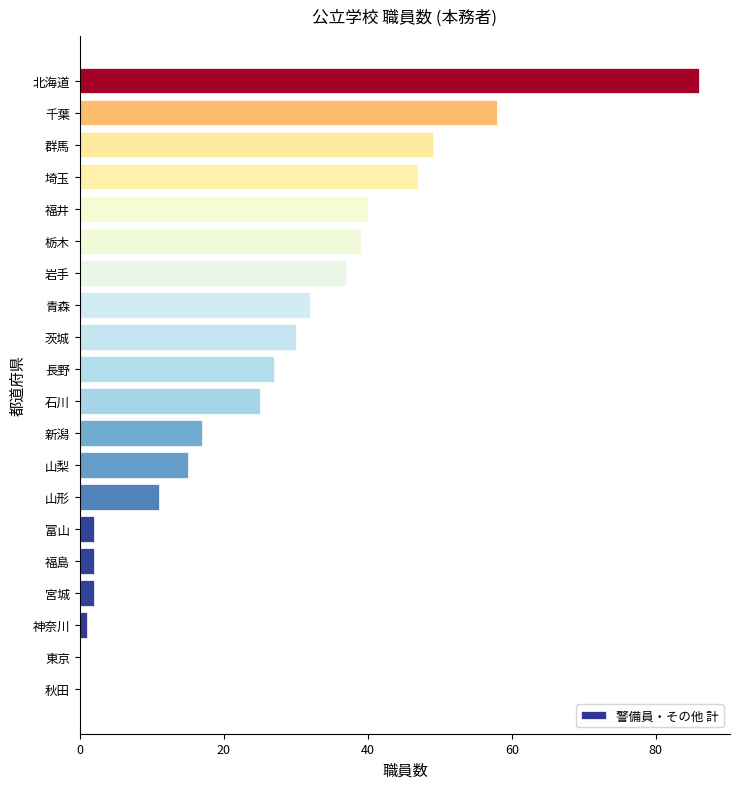

What is the change in value from 岩手 to 栃木?

+2